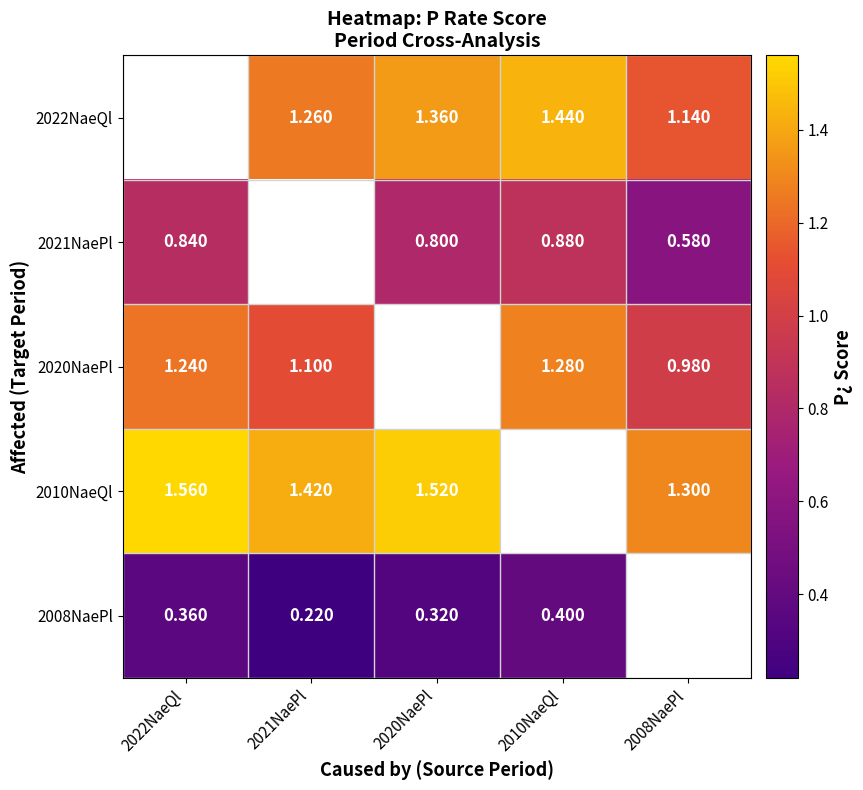

What is the difference between the maximum and minimum values in the 2021NaePl series?

0.3